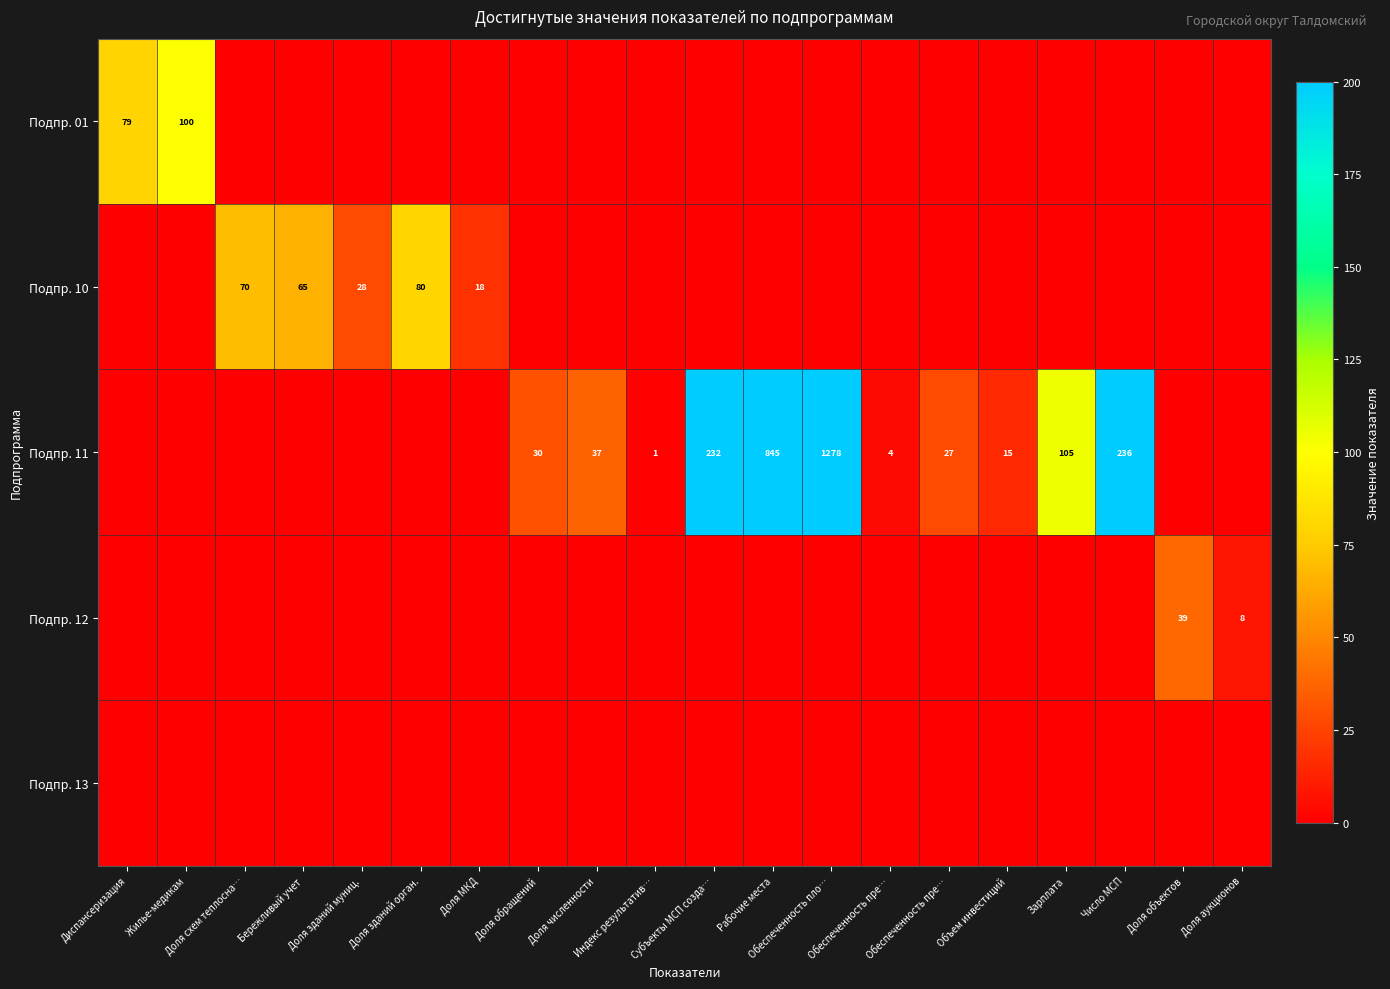

List the series in order of their peak value, highest first.

Подпр. 11, Подпр. 01, Подпр. 10, Подпр. 12, Подпр. 13